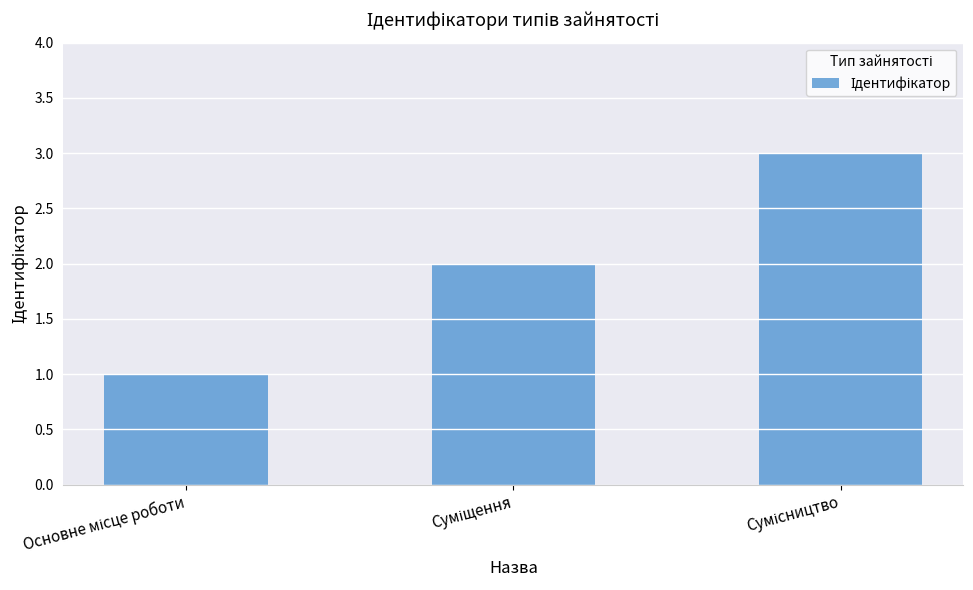

How many categories are shown in the chart?

3